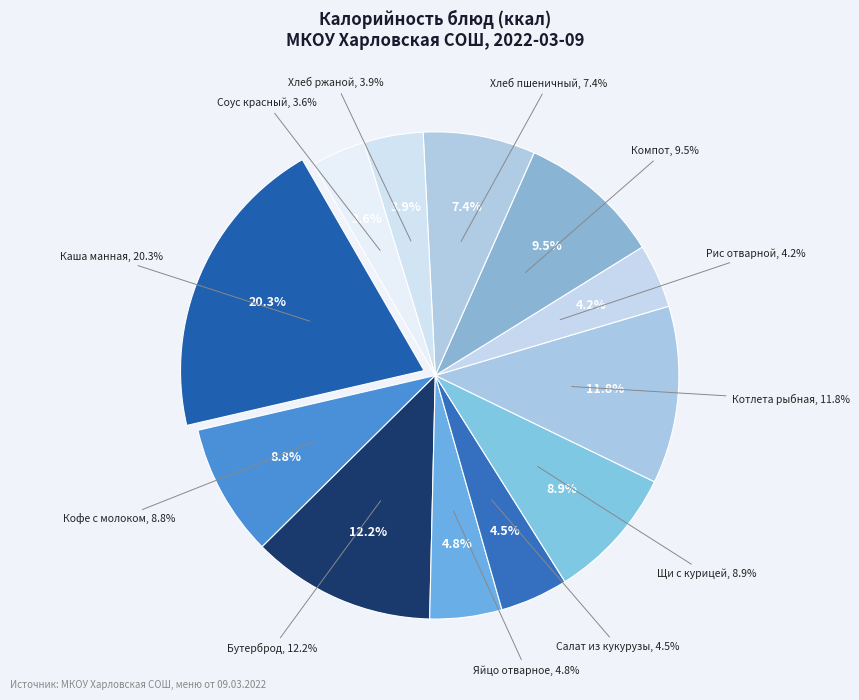

The Хлеб ржаной slice represents 1% of the pie. True or false?

False